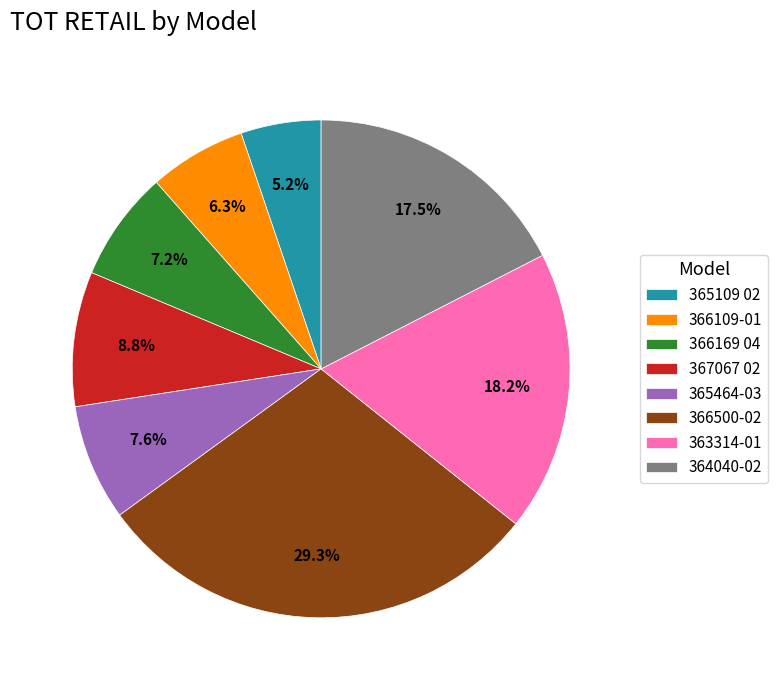

What is the ratio of the value at 366169 04 to the value at 363314-01?

0.4